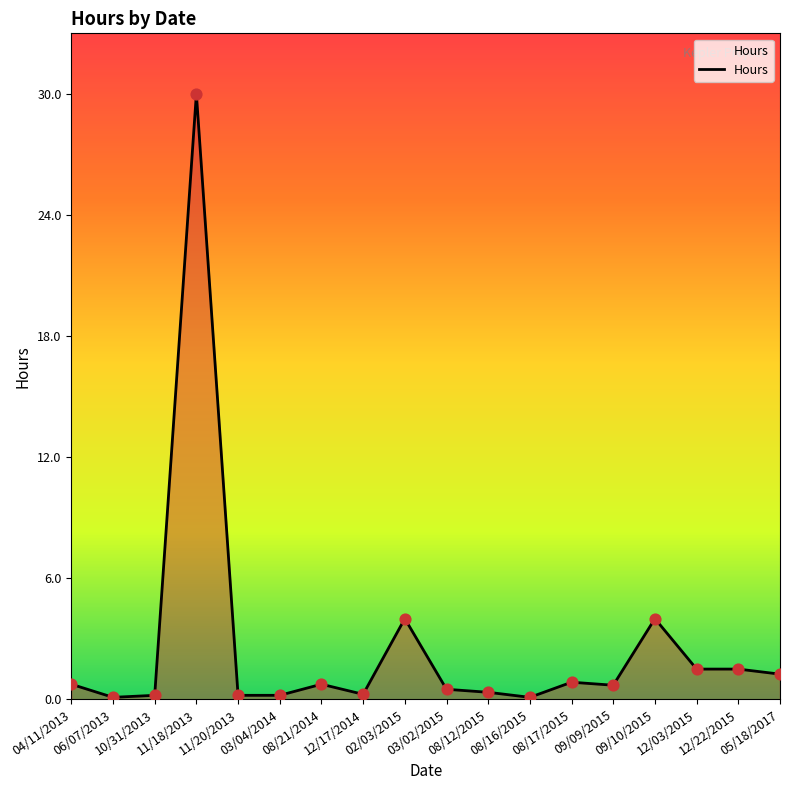

Approximately how many times larger is the value at 10/31/2013 compared to 12/22/2015?

0.1